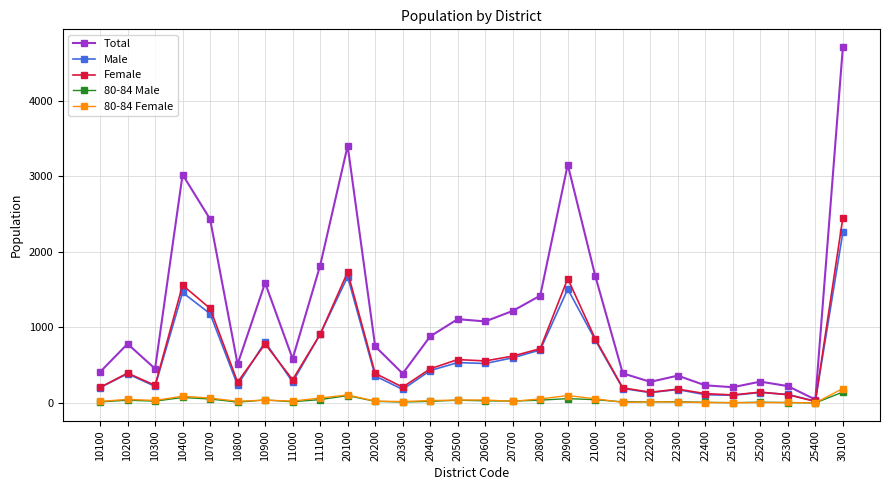

How many data points does each series have?

28